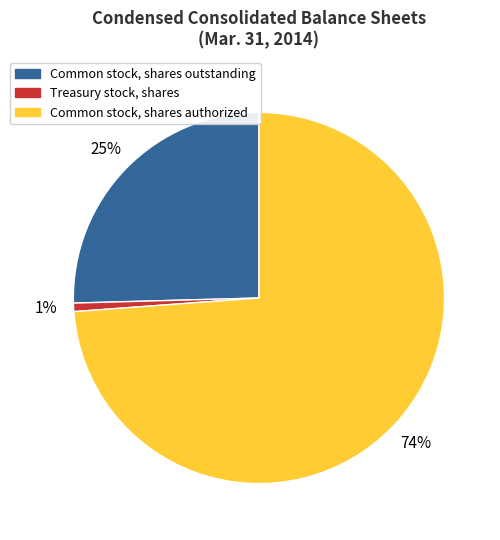

Combined, do Treasury stock, shares and Common stock, shares authorized account for over 50%?

Yes